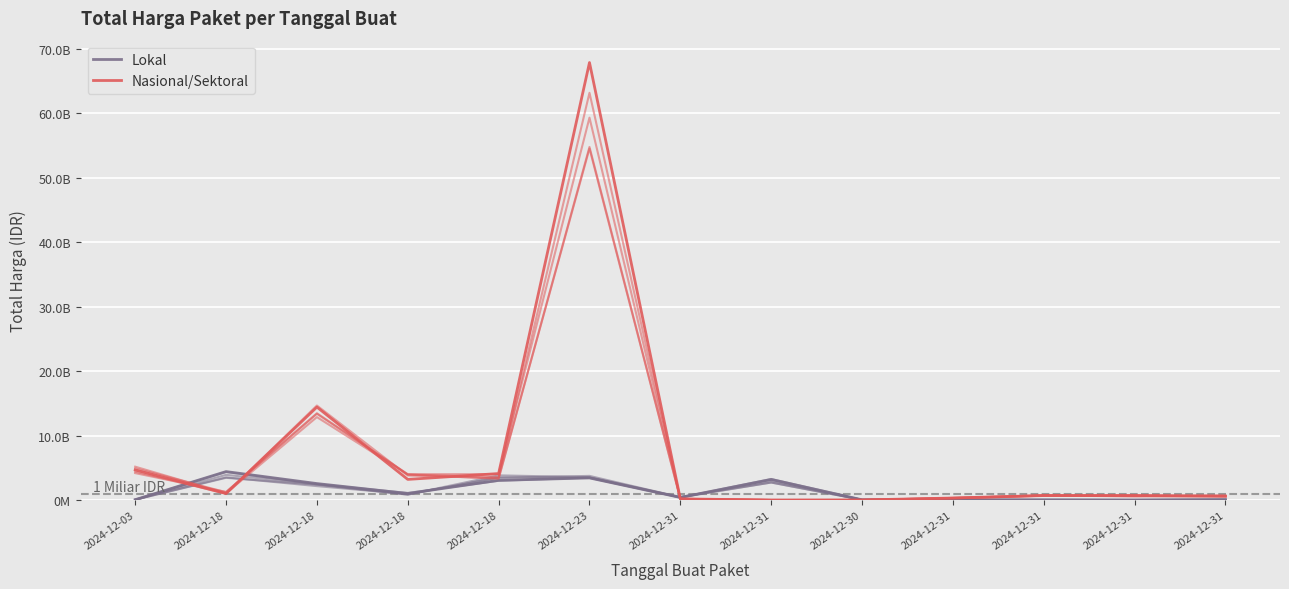

How many series are shown in this chart?

2